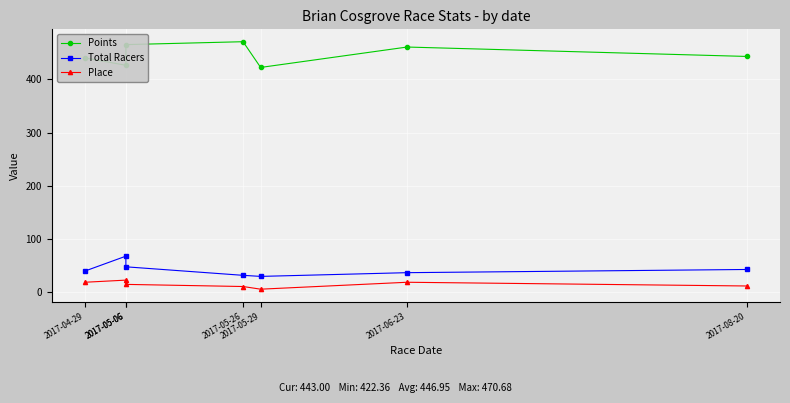

The Total Racers series shows 19.3 at 2017-05-06. True or false?

False